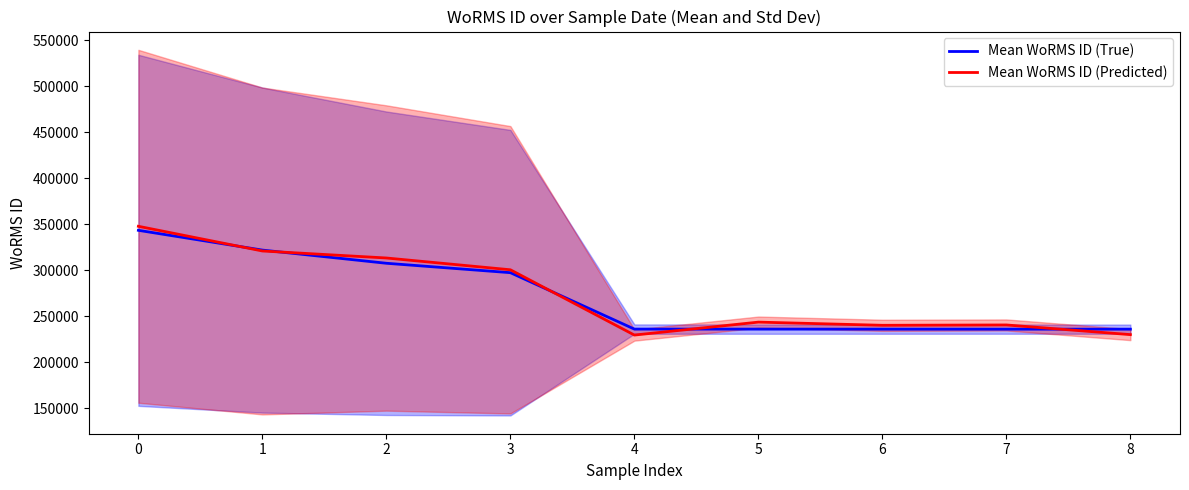

Between 5 and 8, which series saw the biggest shift?

Mean WoRMS ID (Predicted)